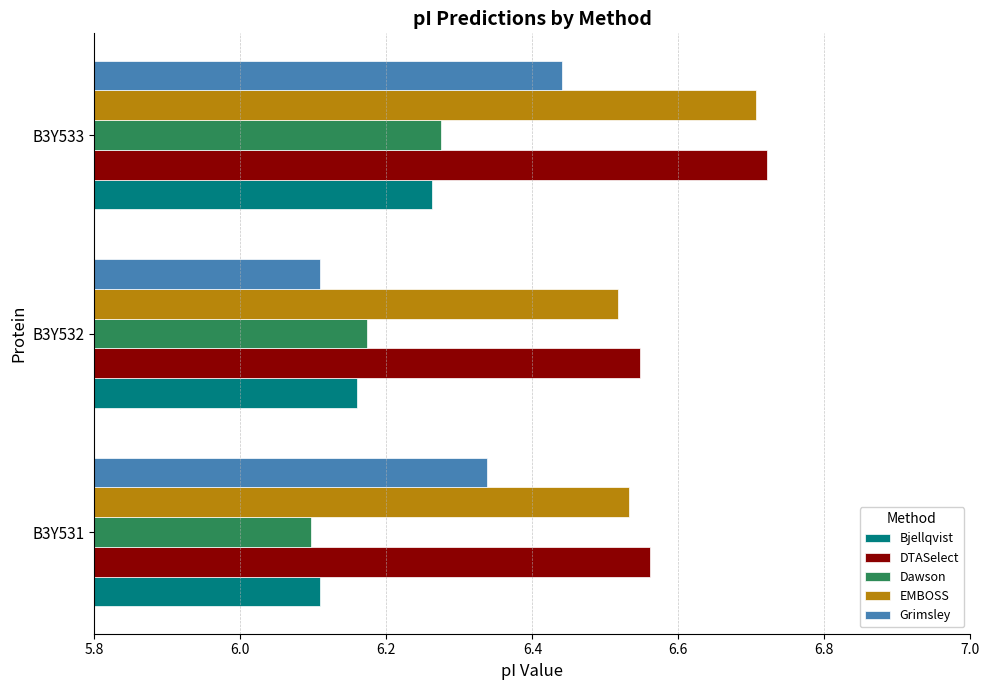

What is the spread (max minus min) of values at B3Y533?

0.5